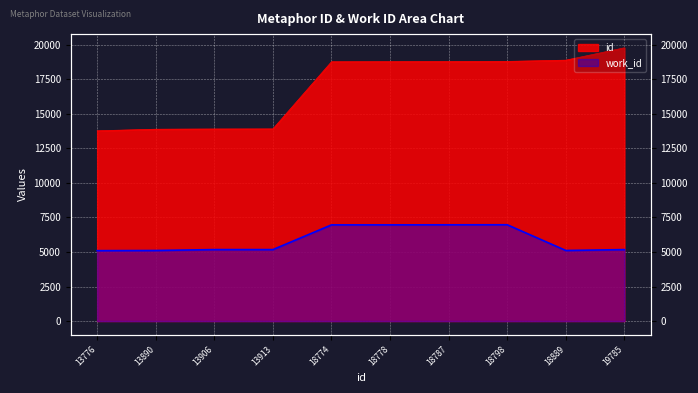

The id series shows 19181 at 13890. True or false?

False